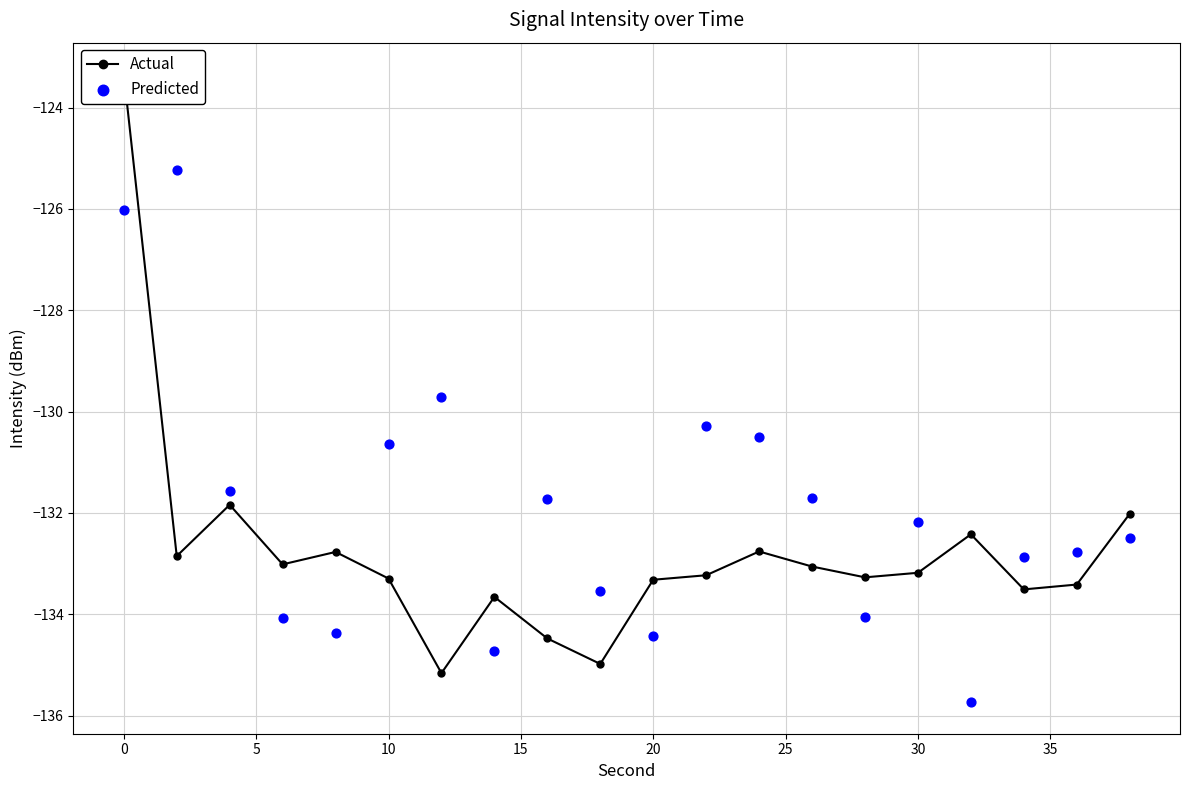

Is the value of Actual at 0 greater than the value of Predicted at 13?

No